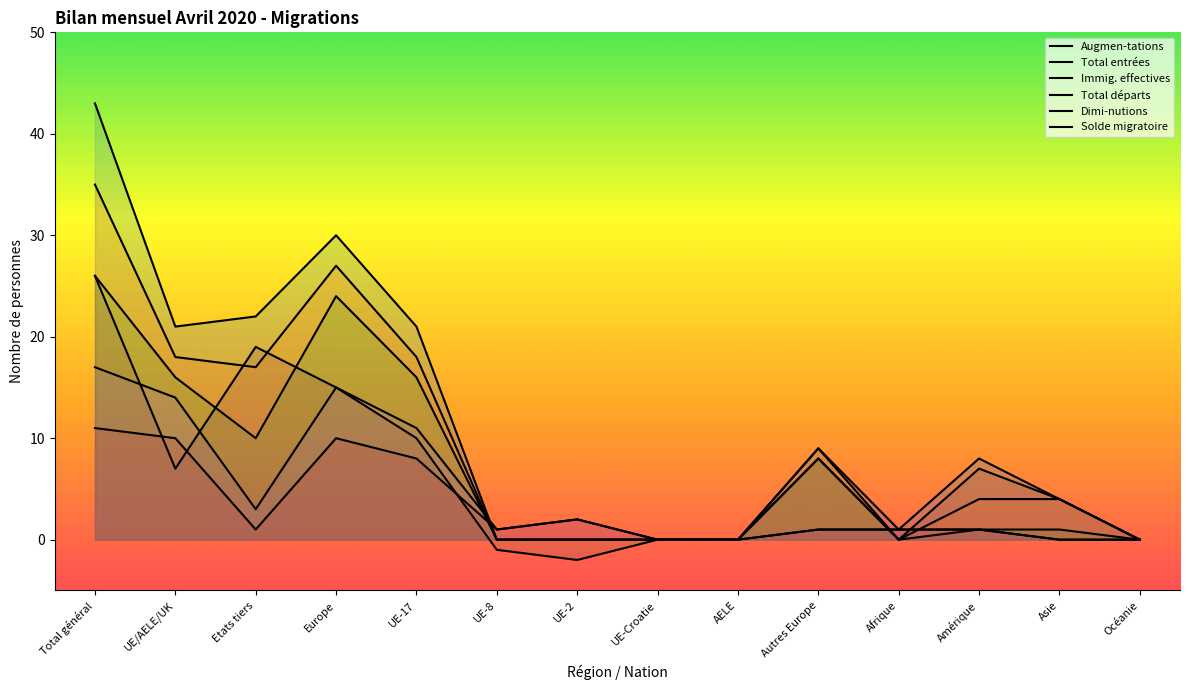

At which category does Total départs reach its first local peak?

Europe